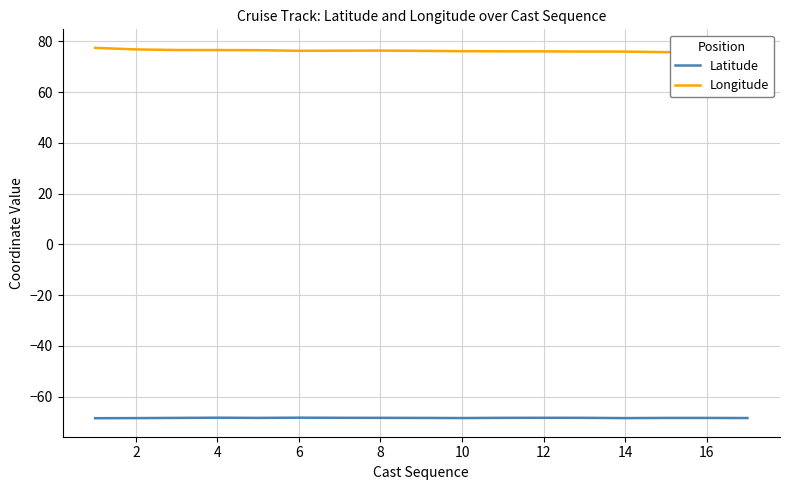

Is it true that Latitude equals -68.3 at 6?

True